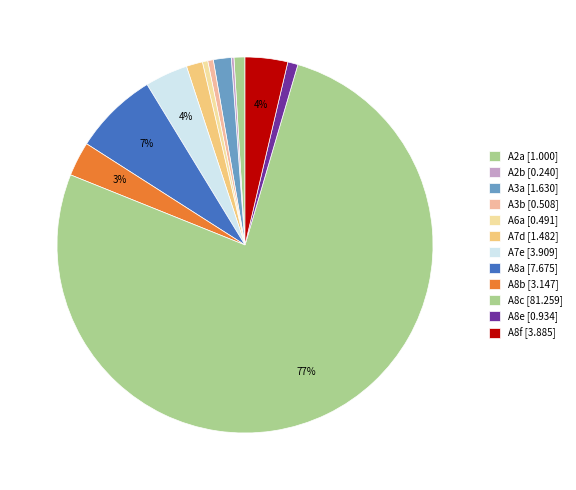

Which category accounts for the majority?

A8c